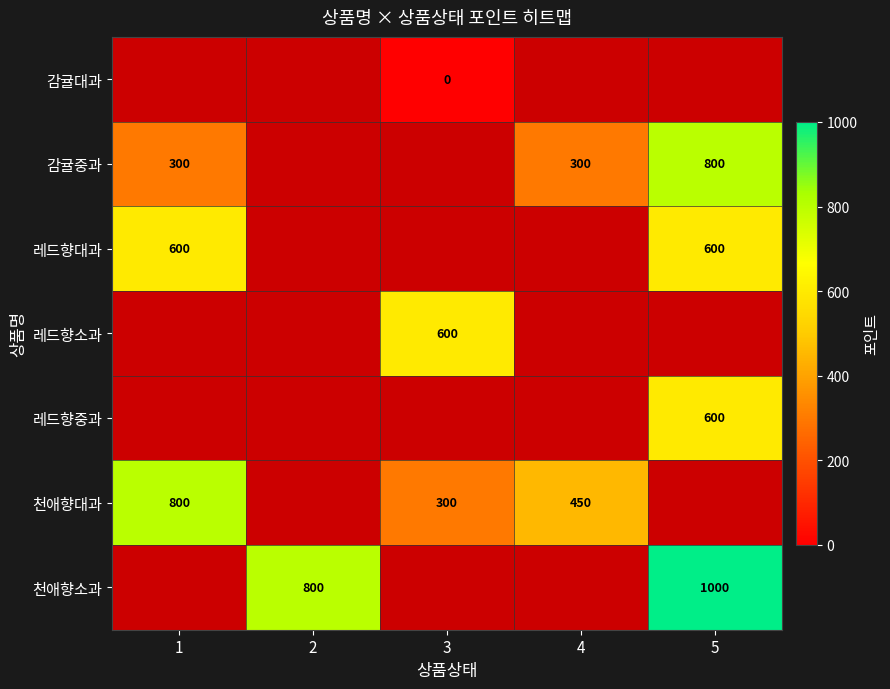

How many data points does each series have?

5